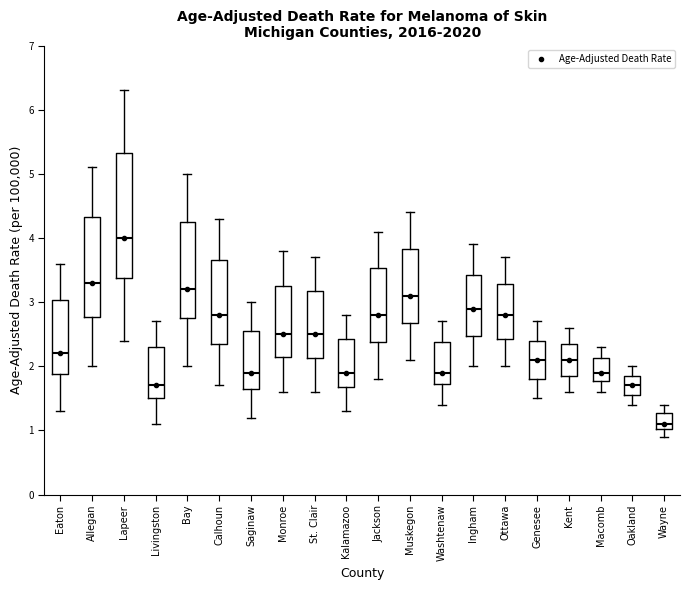

Which box has the lowest median line?

Wayne